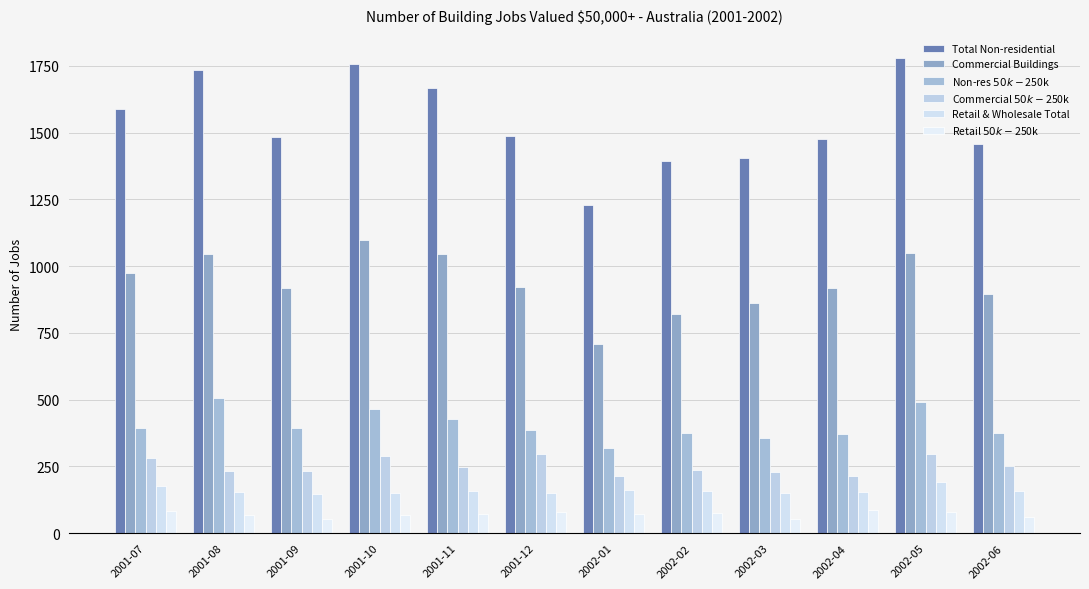

What is the difference between the highest and lowest values at 2001-10?

1689